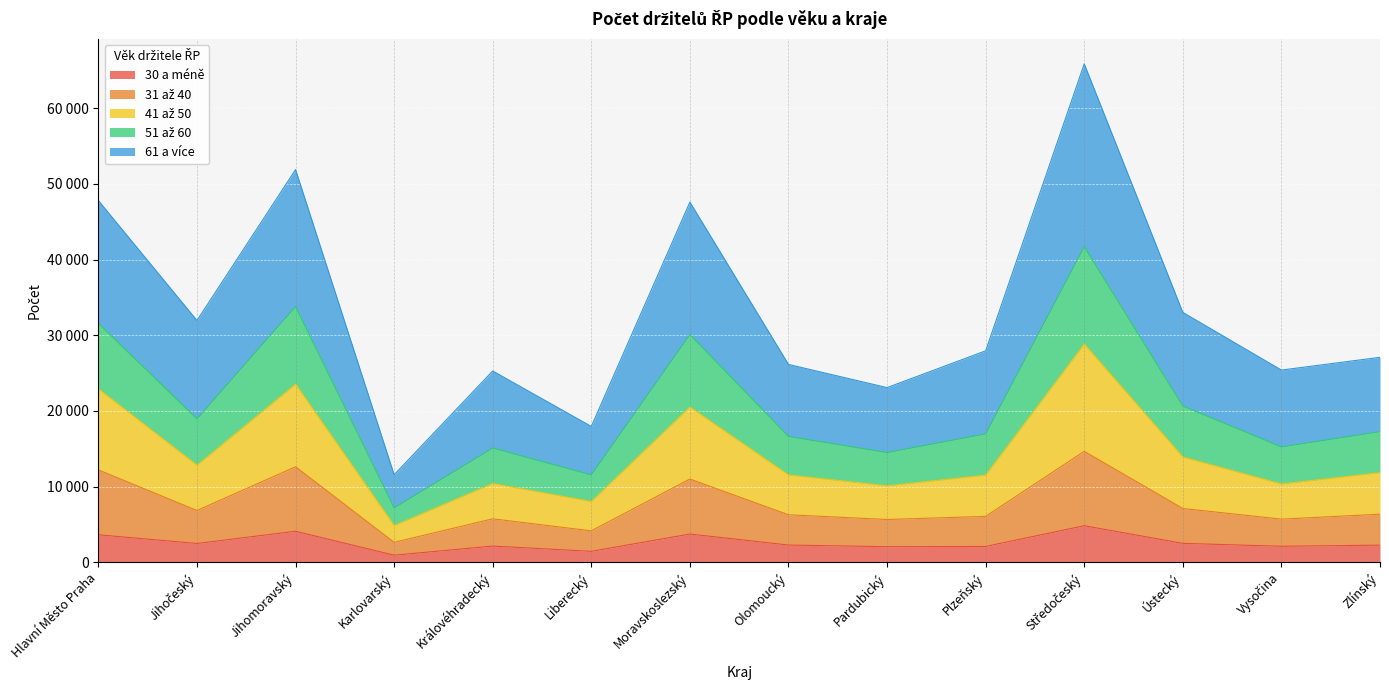

True or false: 61 a více and 31 až 40 intersect in this chart.

False